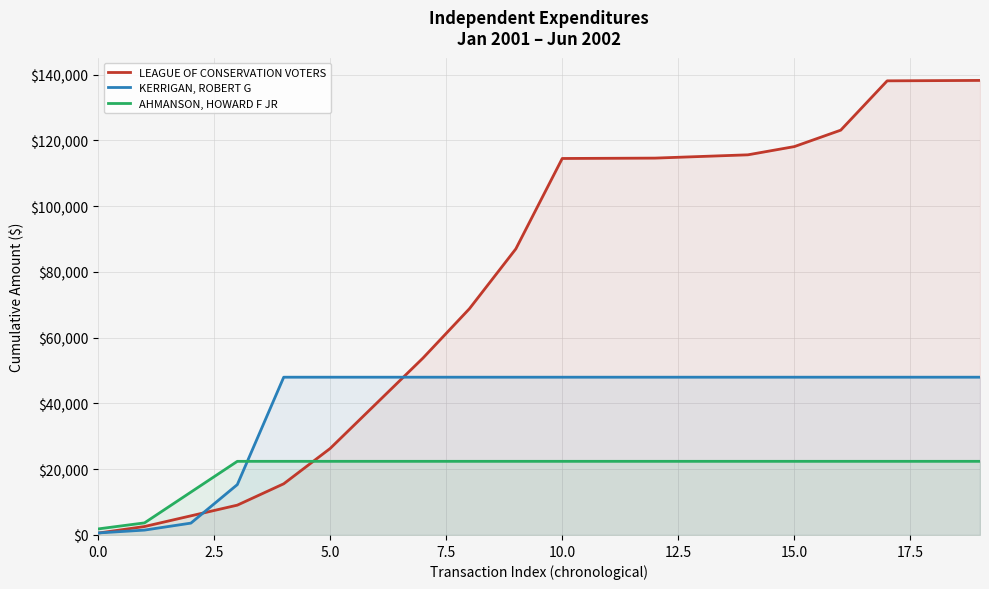

List the series in order of their peak value, lowest first.

AHMANSON, HOWARD F JR, KERRIGAN, ROBERT G, LEAGUE OF CONSERVATION VOTERS